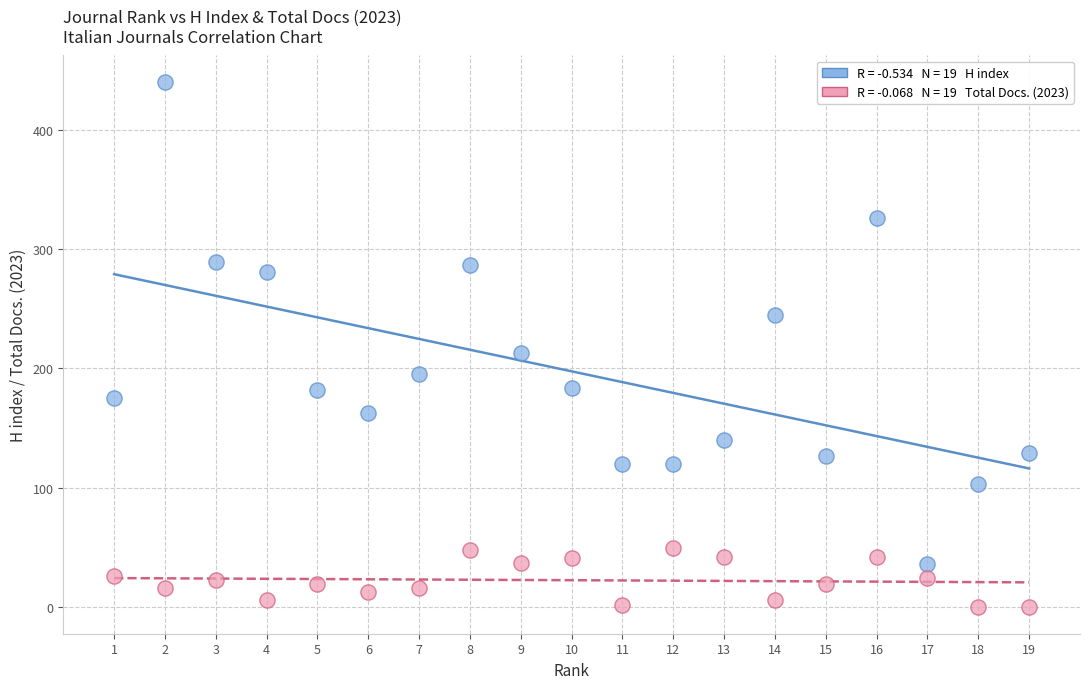

Across all data points, what is the range of X values (max minus min)?

18